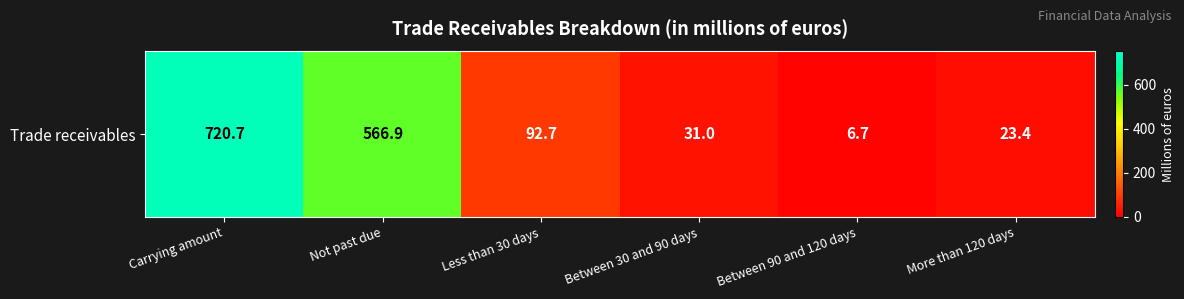

Reading left to right, what are all the values shown in this chart?

Carrying amount=720.7	Not past due=566.9	Less than 30 days=92.7	Between 30 and 90 days=31.0	Between 90 and 120 days=6.7	More than 120 days=23.4